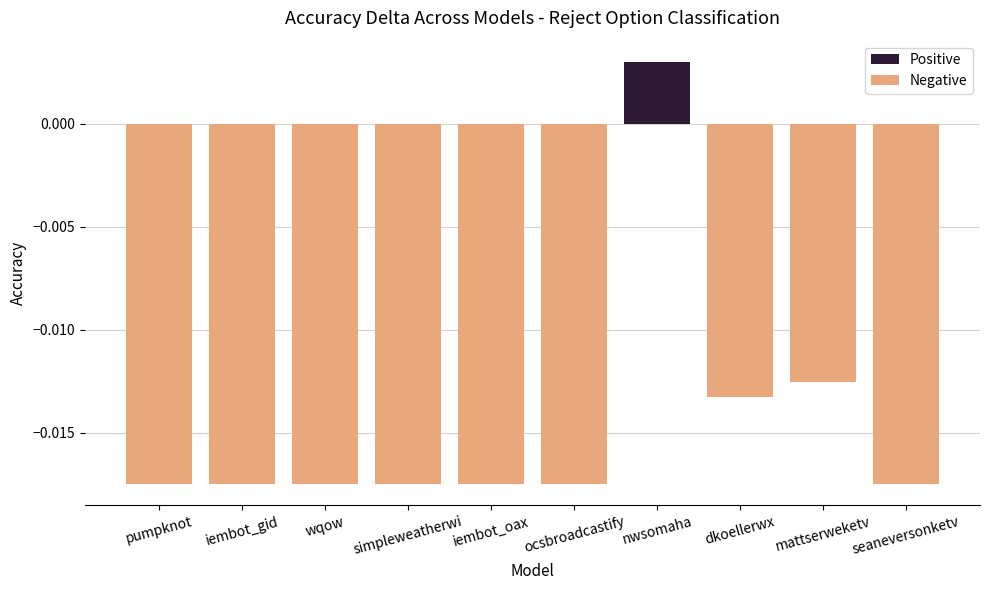

Which category has the highest value across all series?

nwsomaha